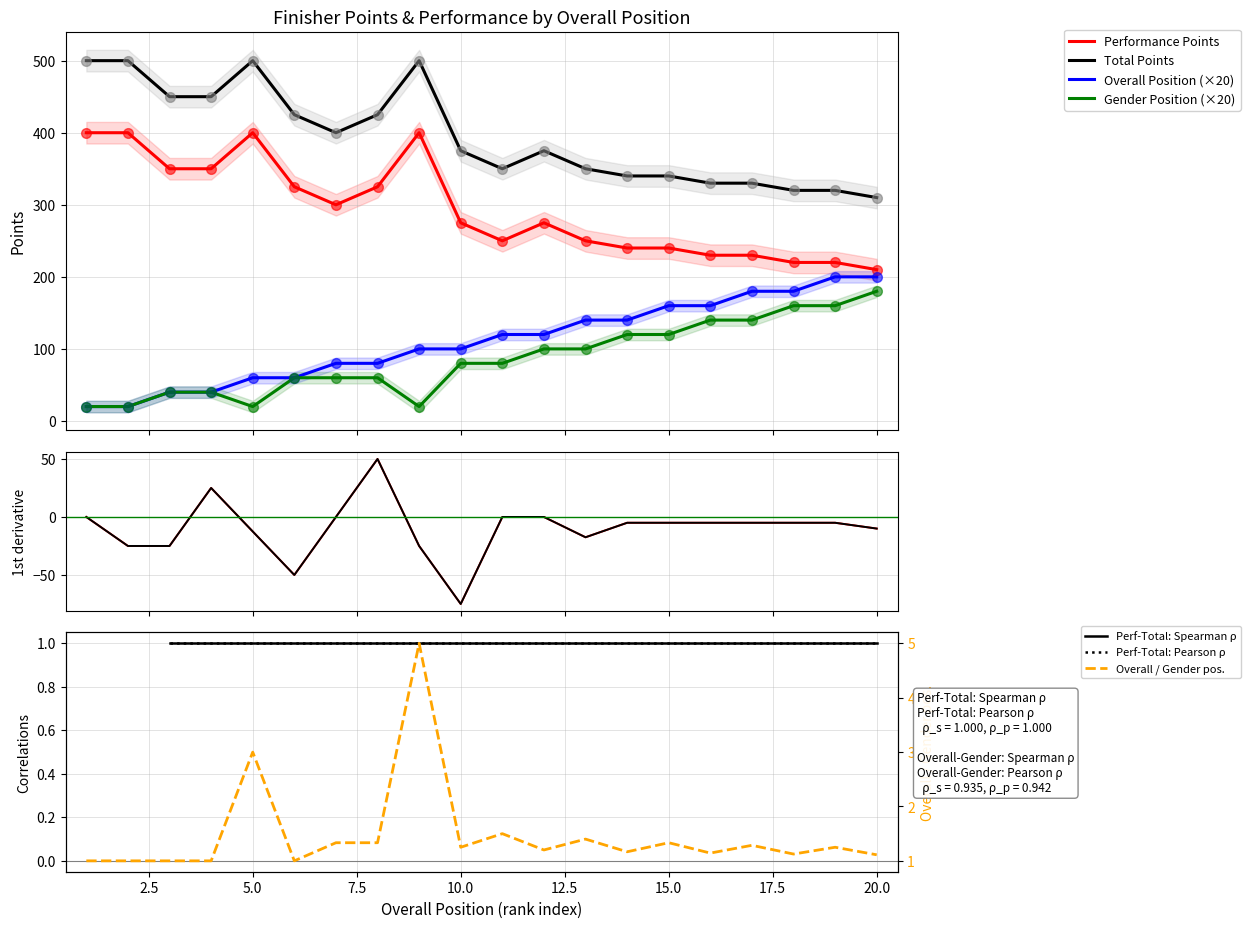

What are all the series names shown in the legend?

overall_position, gender_position, performance_points, total_points